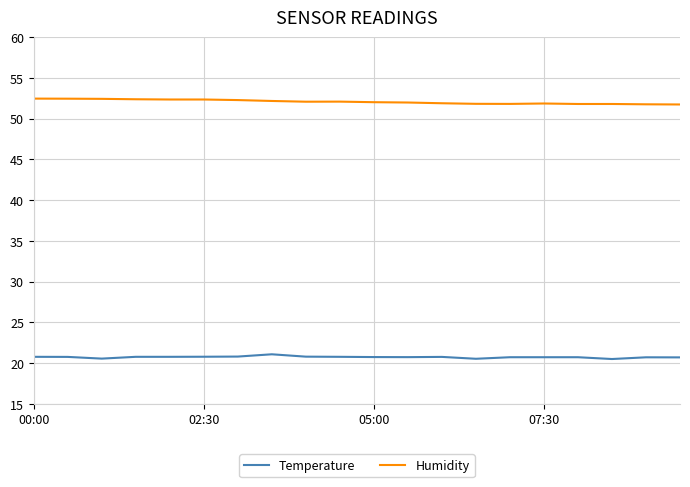

List the series in order of their peak value, highest first.

Humidity, Temperature